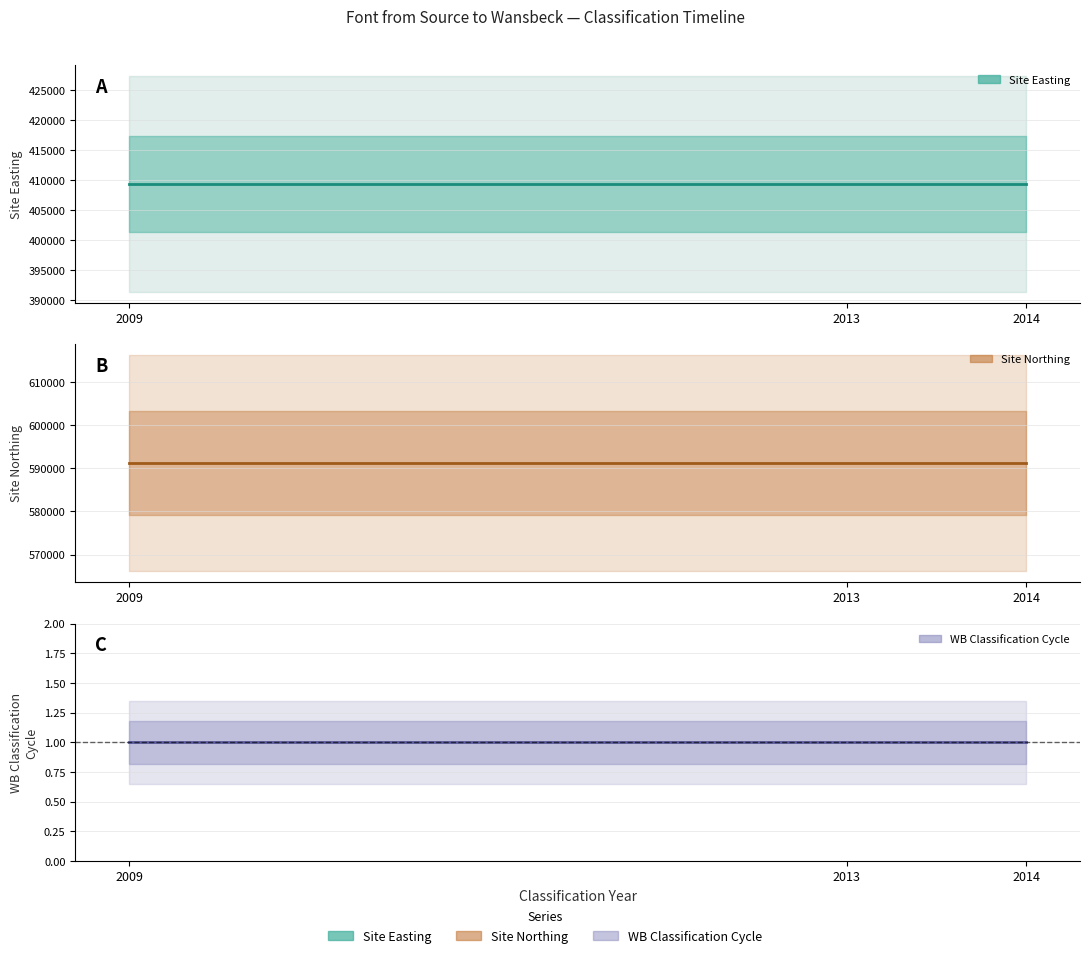

The value of Site Northing at 2009 is 268813. True or false?

False